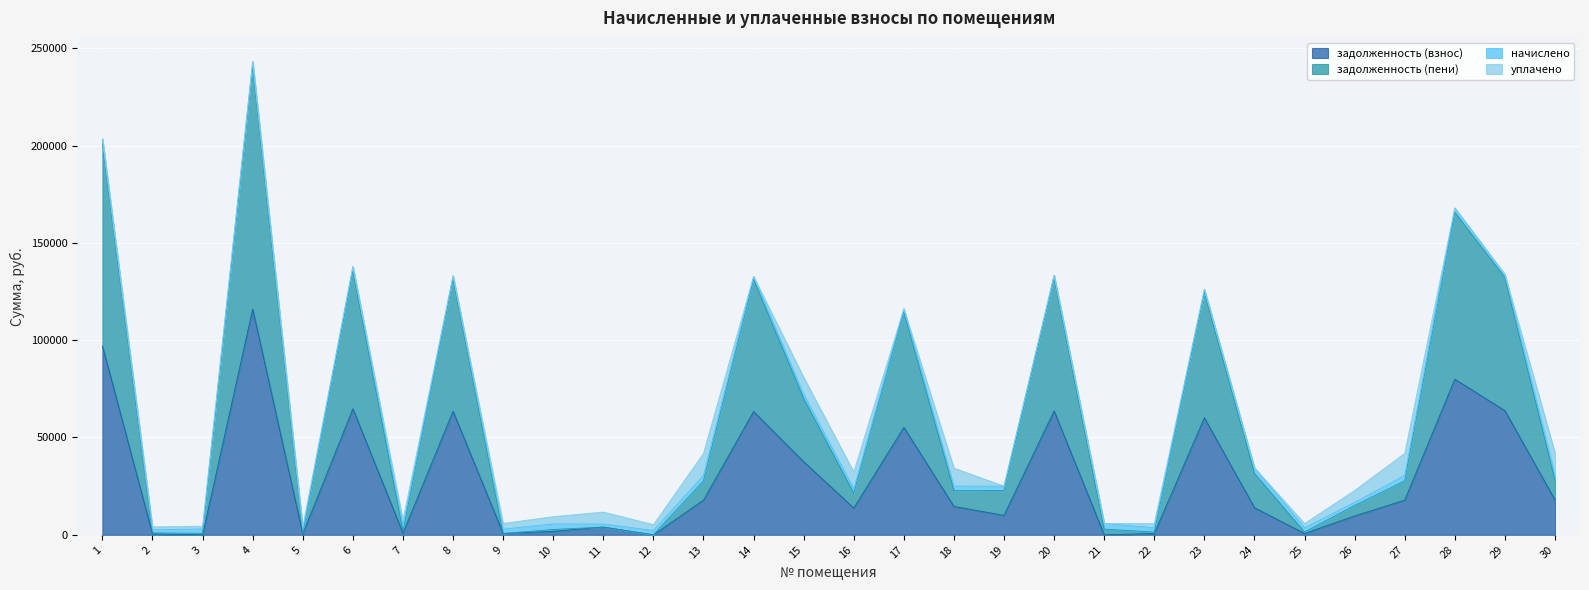

At which category is the sum across all series the highest?

4